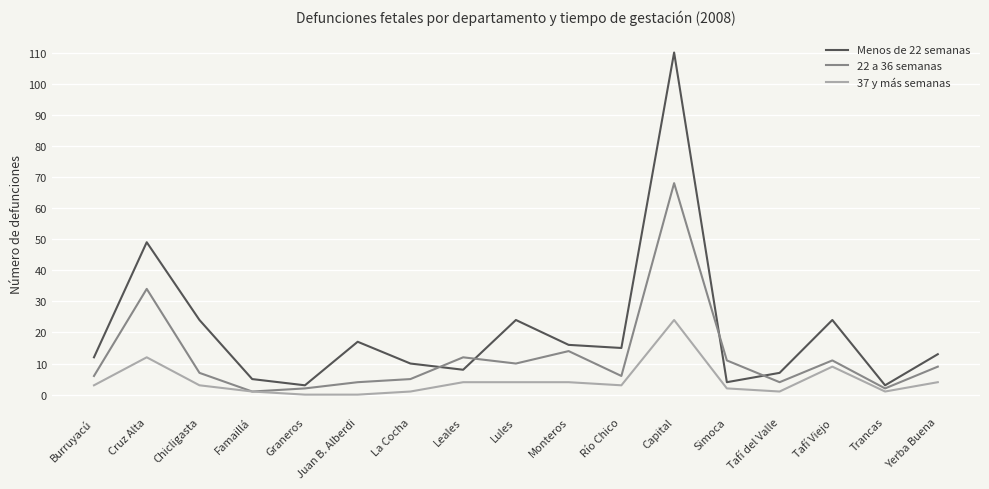

Which series has the largest total across all categories?

Menos de 22 semanas